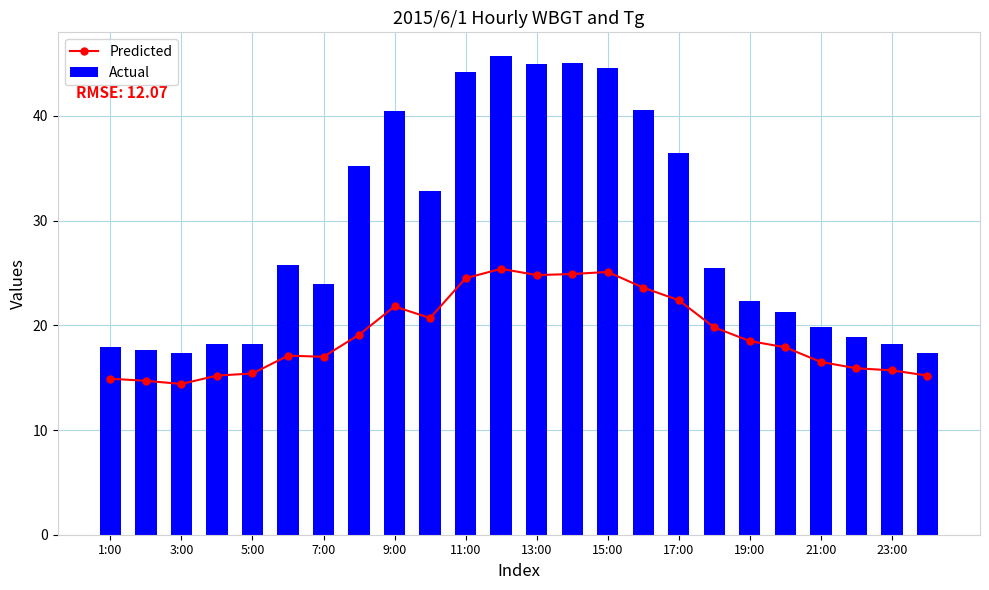

What is the average value of the Predicted series?

19.2